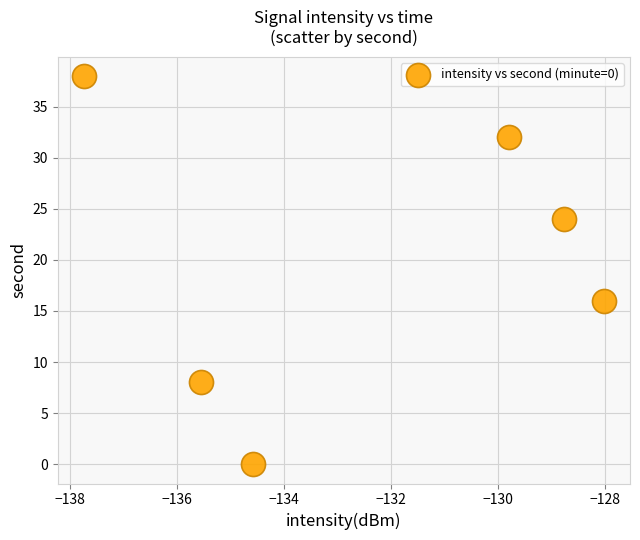

What is the average Y value?

20